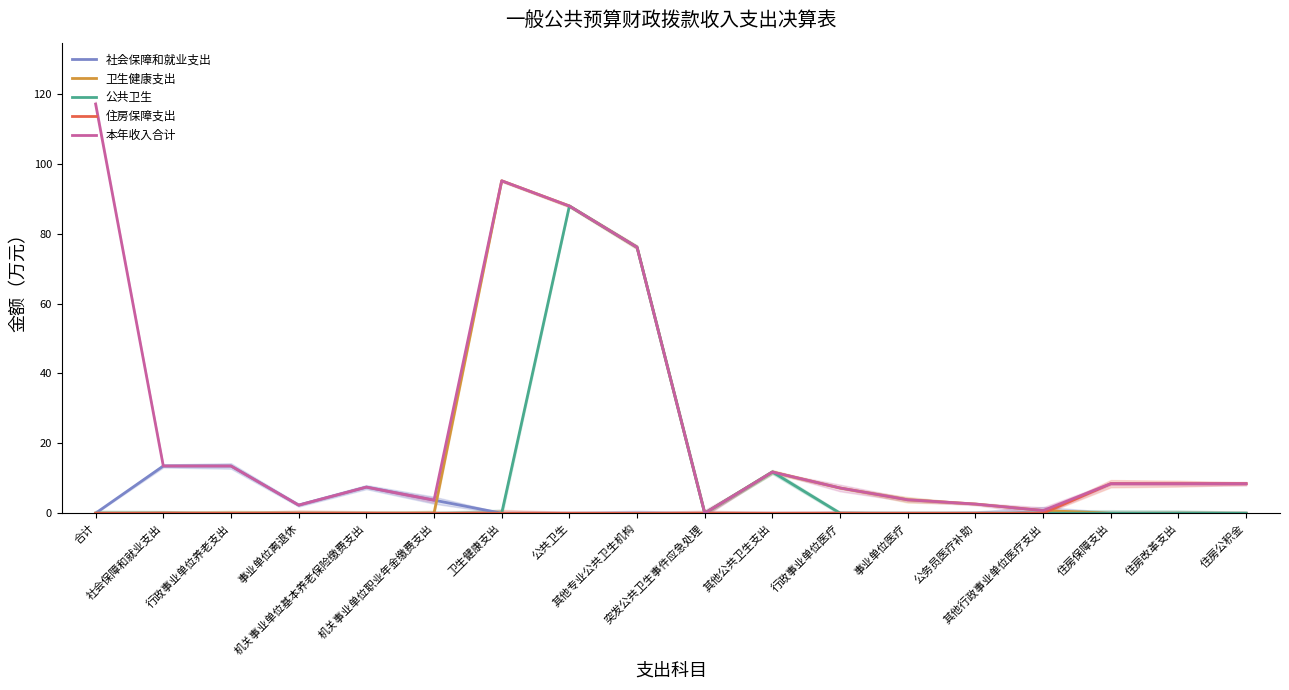

How many distinct data groups are displayed?

5